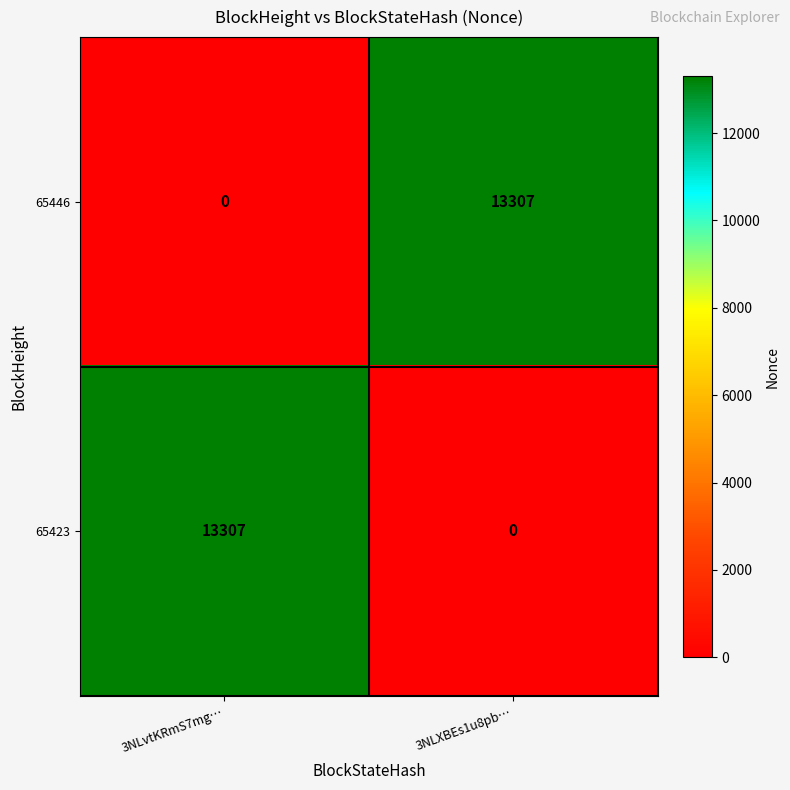

Count the number of data series in this chart.

2